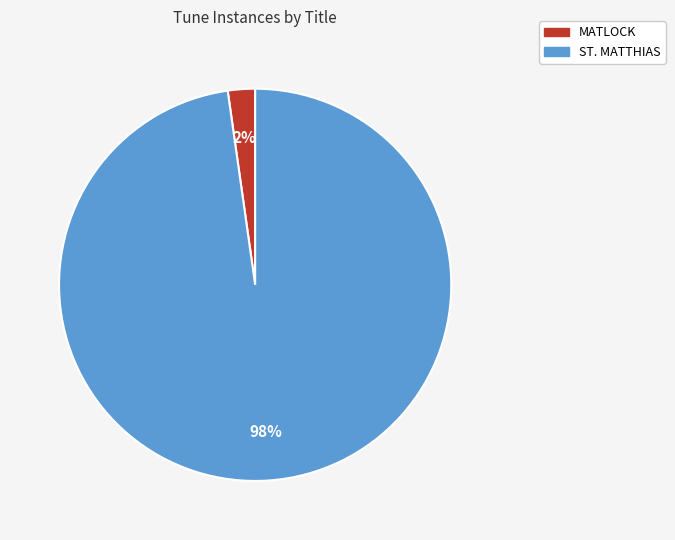

Do ST. MATTHIAS and MATLOCK together represent more than half of the pie?

Yes